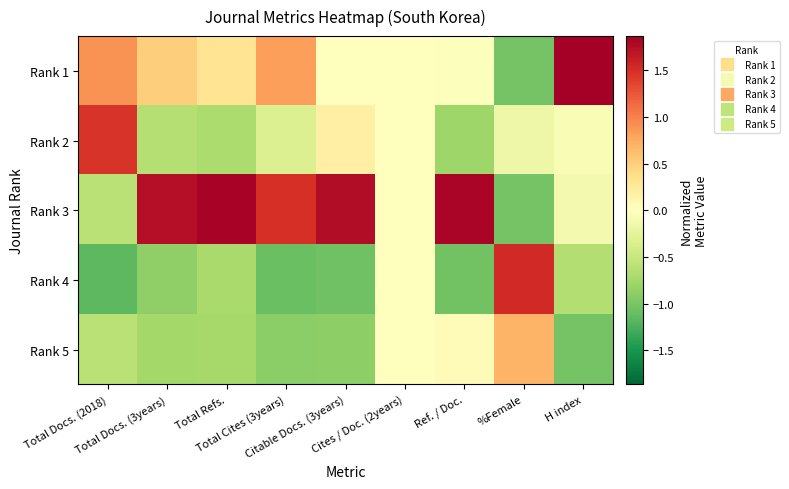

What is the minimum value shown in the chart?

-1.2